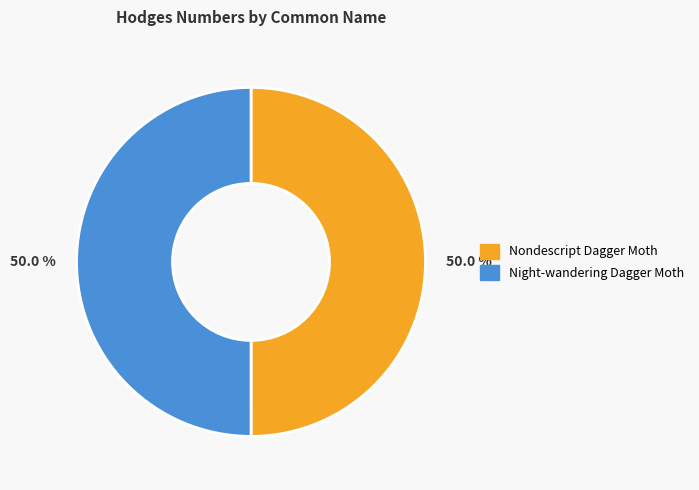

How many slices are in this pie chart?

2